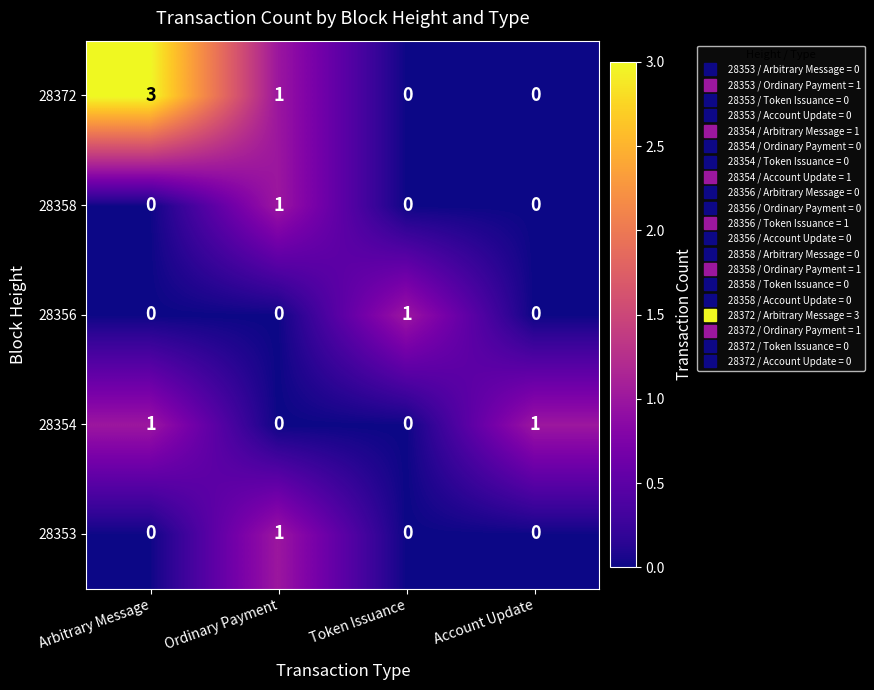

The 28353 series shows 0 at Account Update. True or false?

True